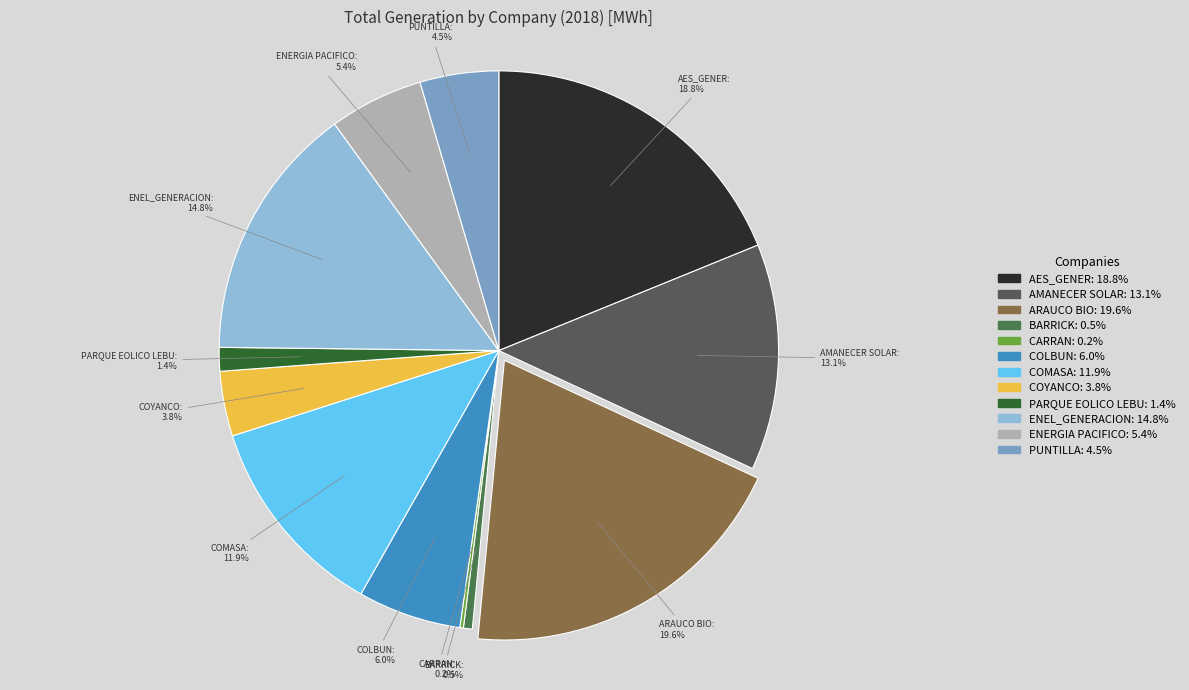

To the nearest percent, what is the average slice percentage?

8%